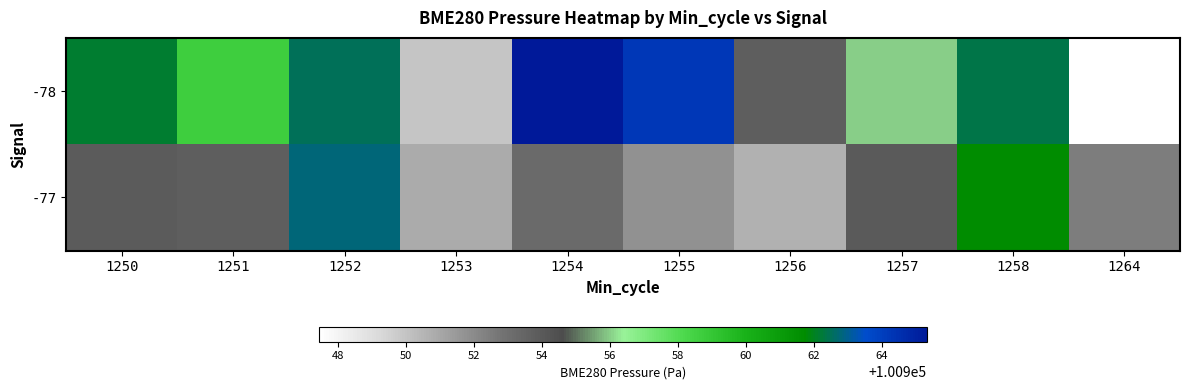

Reading left to right, list all the values displayed in this chart.

-78: 1250=100962.1	1251=100958.7	1252=100962.5	1253=100949.9	1254=100965.3	1255=100964.3	1256=100953.8	1257=100956.0	1258=100962.4	1264=100947.4
-77: 1250=100953.9	1251=100953.8	1252=100962.8	1253=100950.8	1254=100953.2	1255=100951.7	1256=100950.6	1257=100954.0	1258=100961.7	1264=100952.4